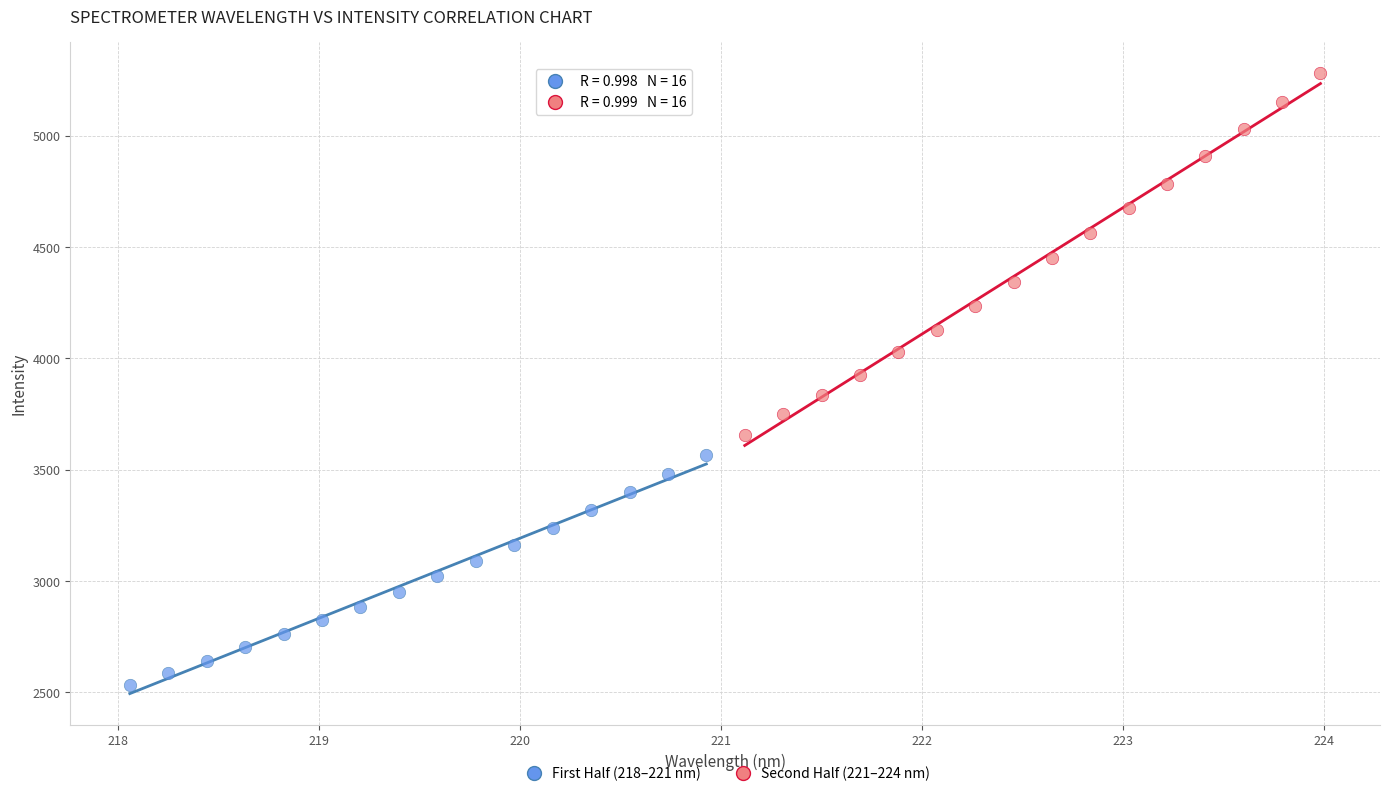

What are all the series names shown in the legend?

First Half (218–221 nm), Second Half (221–224 nm)